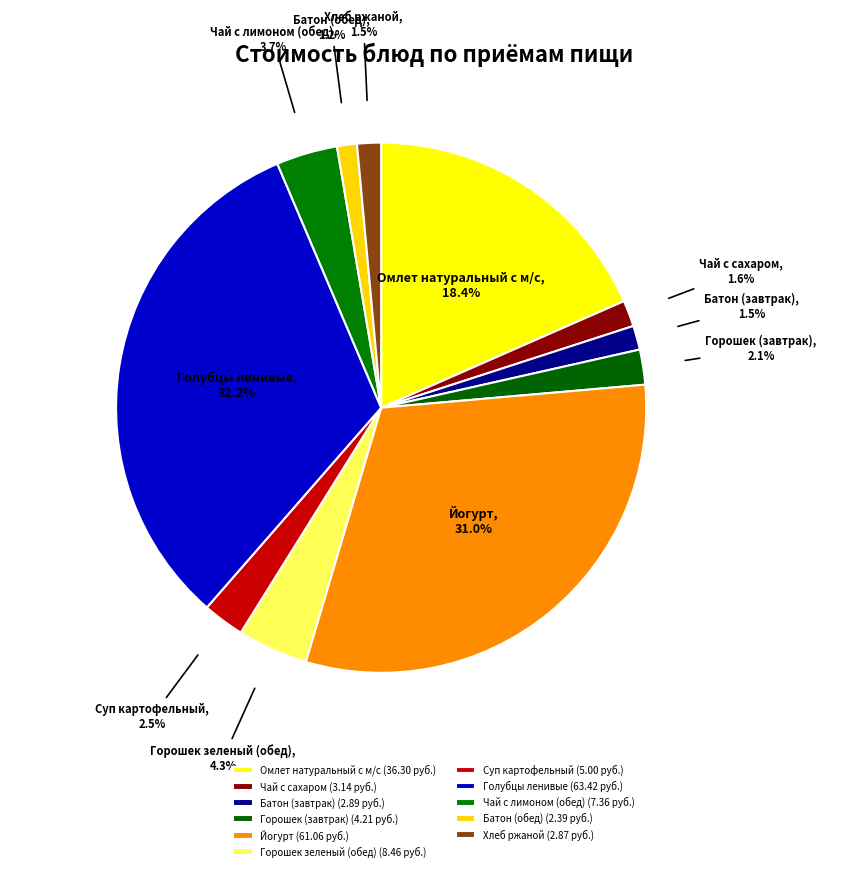

Count the number of slices in the pie.

11